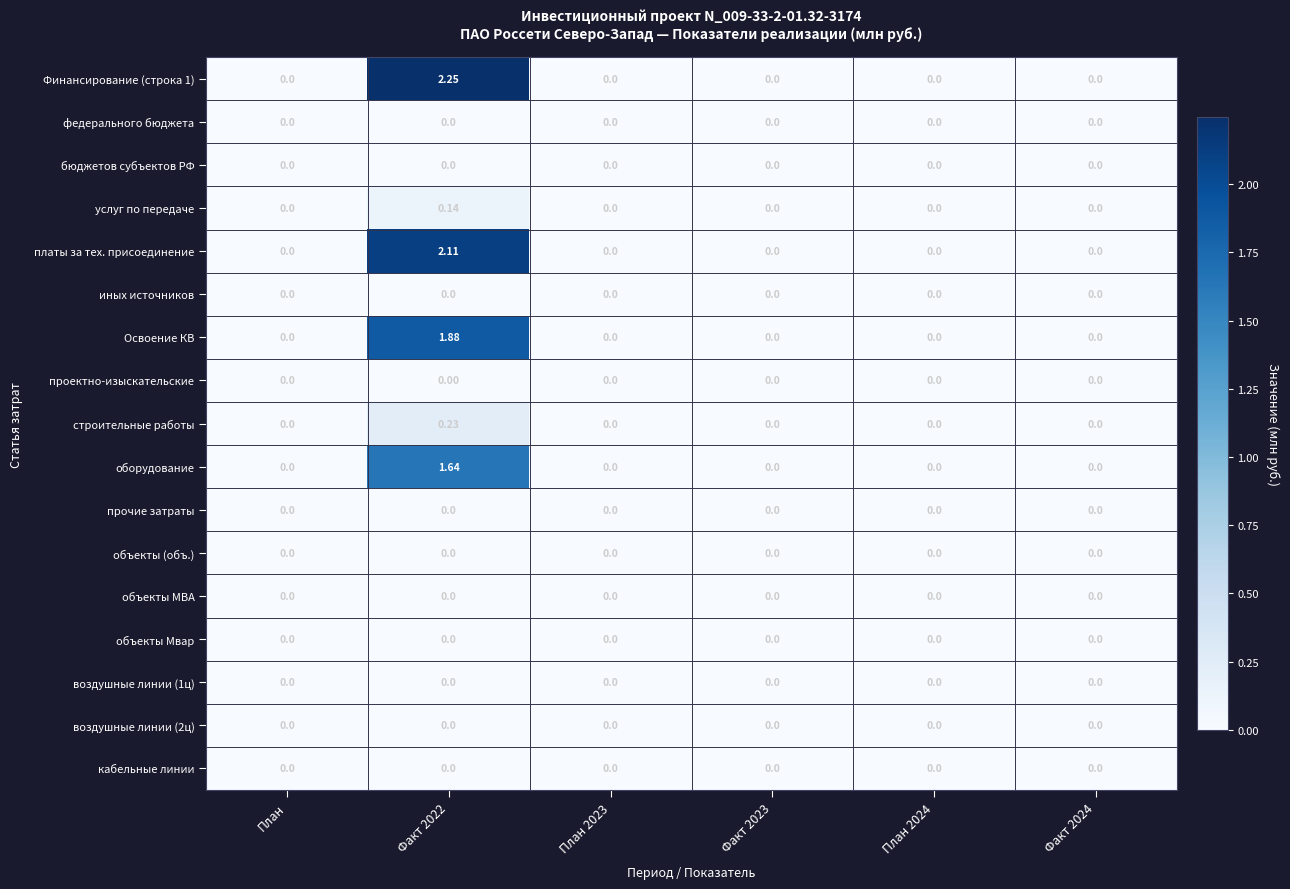

Which series has the largest total across all categories?

Финансирование (строка 1)